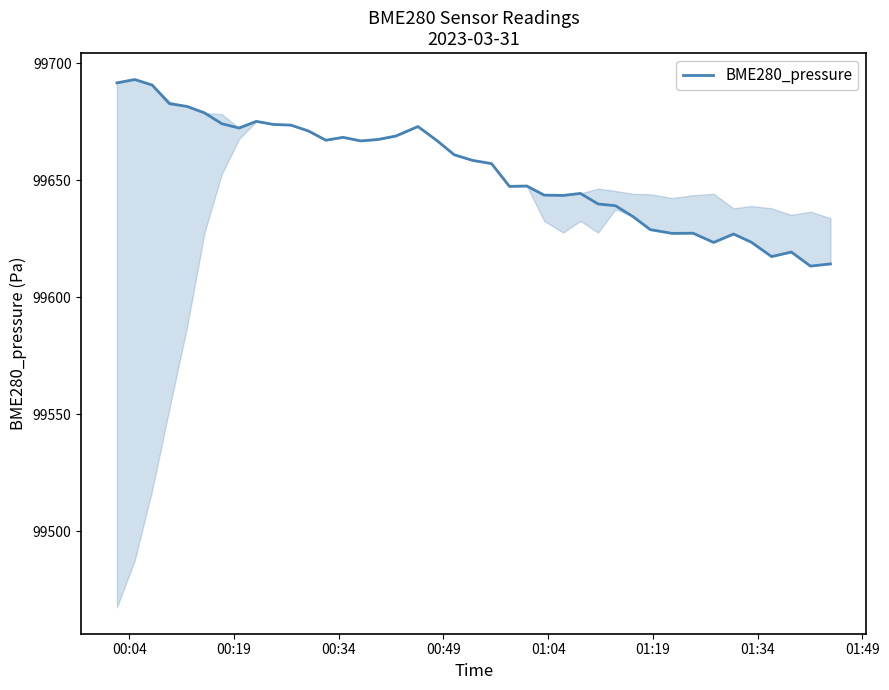

What is the greatest value displayed?

99693.0